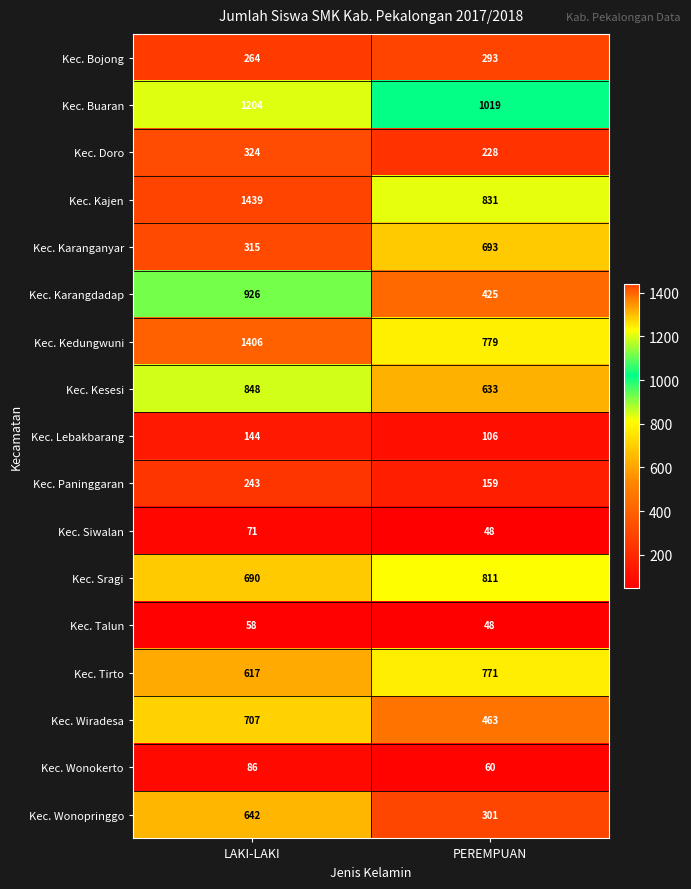

The Kec. Sragi series shows 1137 at PEREMPUAN. True or false?

False